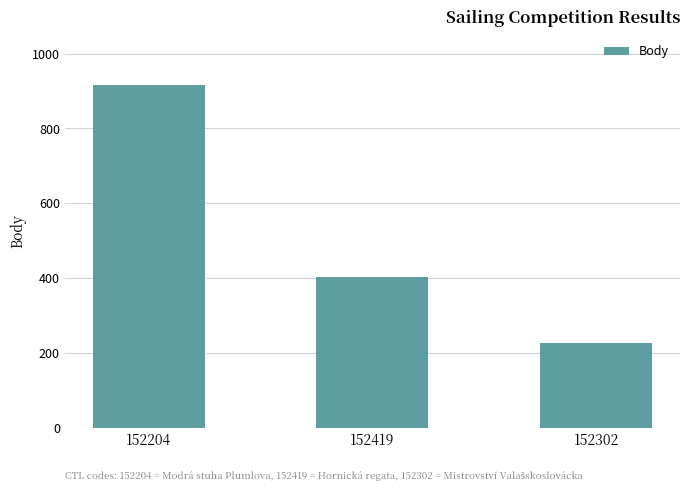

Read the value at 152419.

404